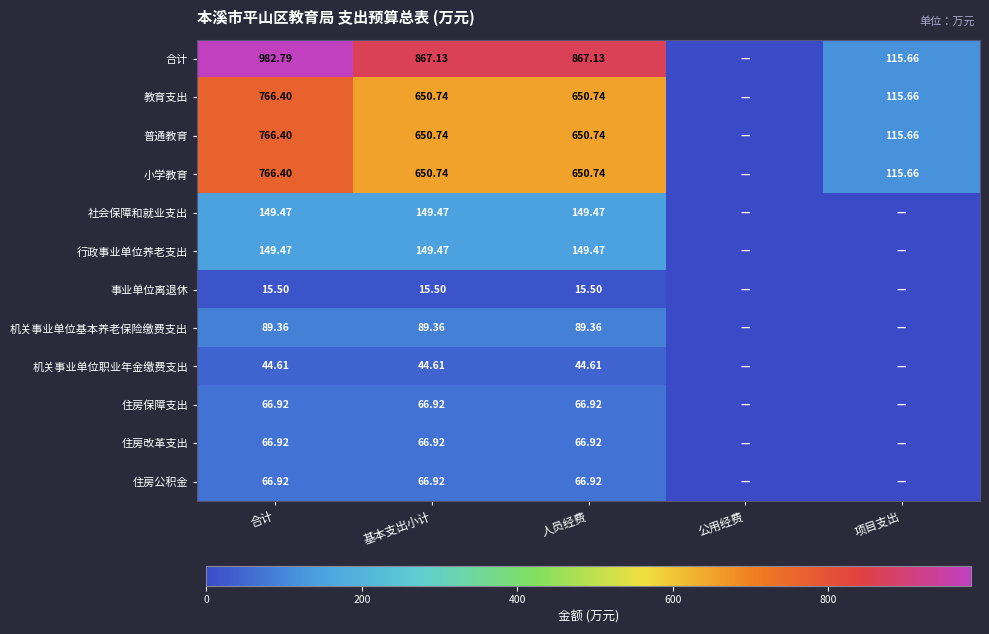

What is the sum of all 合计 values?

2832.7